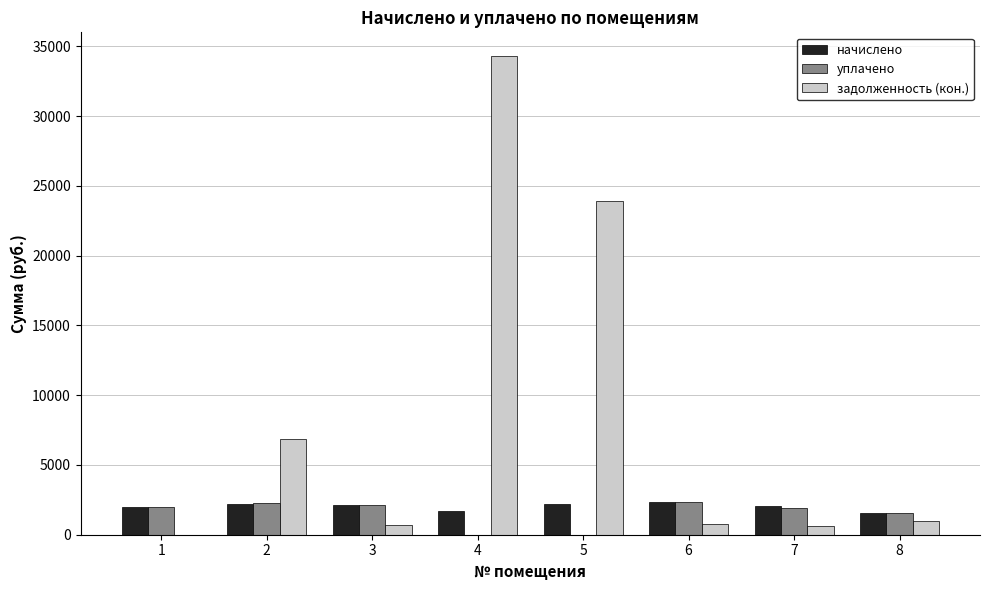

Are the bars grouped side by side (vs. stacked)?

Yes